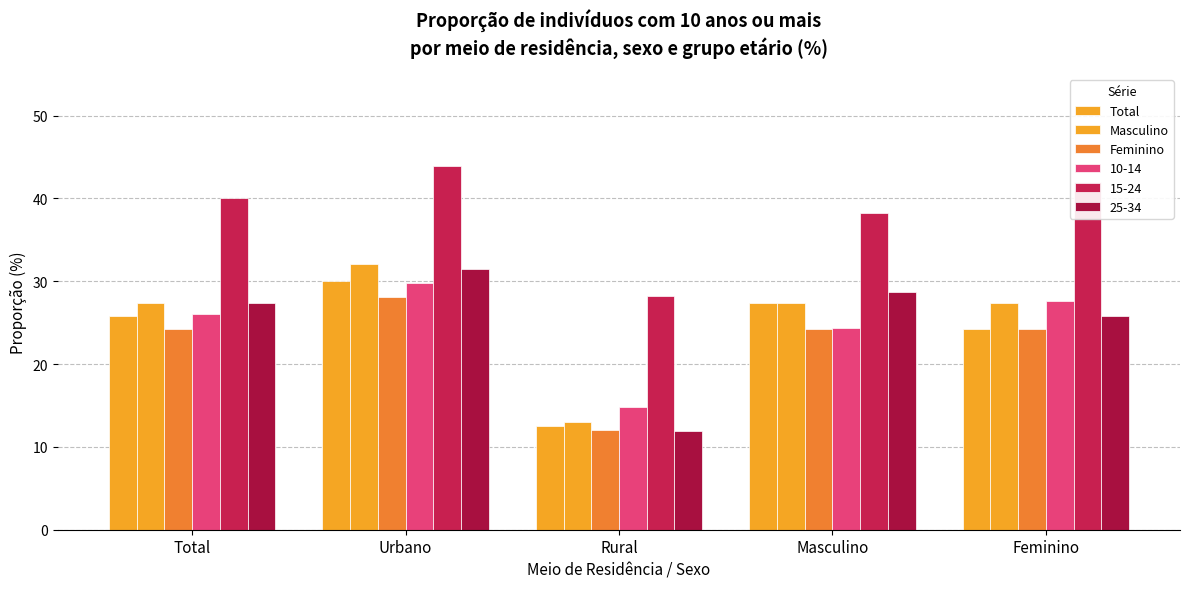

What position from the right is Urbano?

4